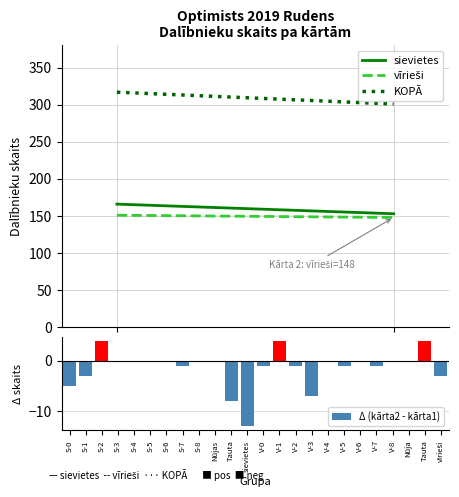

How many distinct data groups are displayed?

1